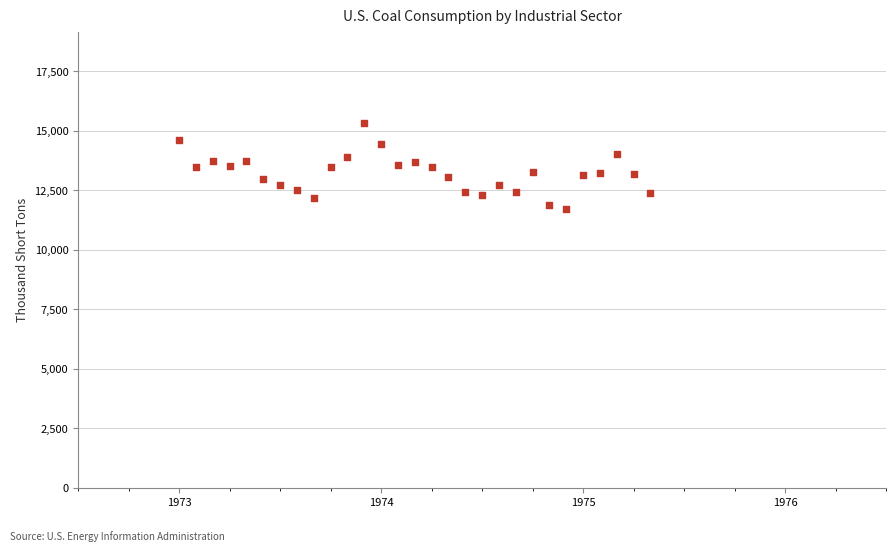

What is the range of Y values (max minus min)?

3605